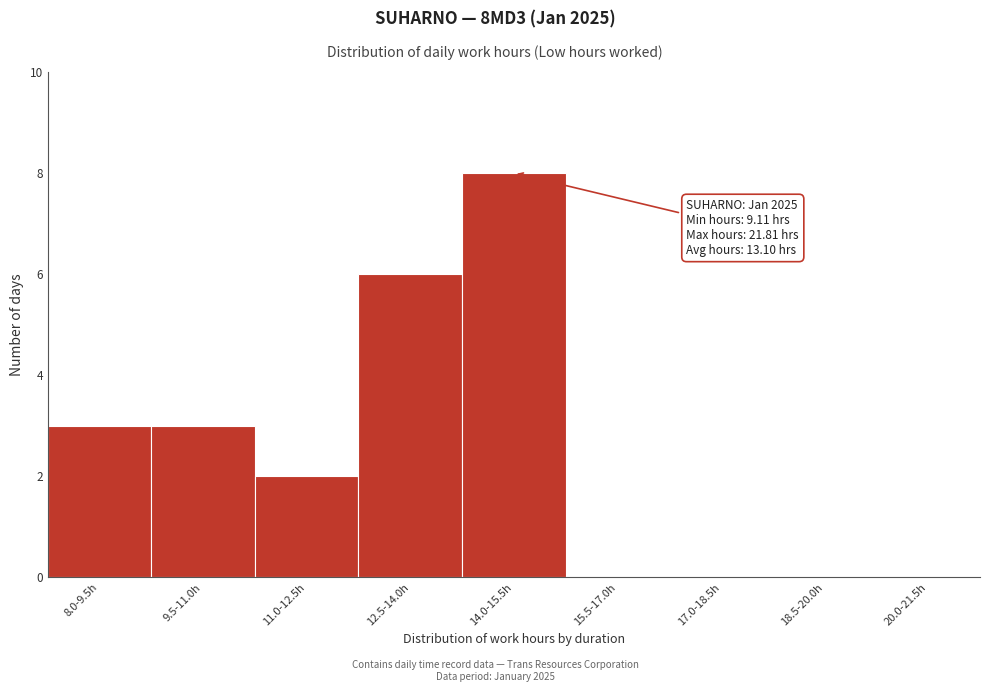

Reading left to right, list all the values displayed in this chart.

8.0-9.5h=3	9.5-11.0h=3	11.0-12.5h=2	12.5-14.0h=6	14.0-15.5h=8	15.5-17.0h=0	17.0-18.5h=0	18.5-20.0h=0	20.0-21.5h=0